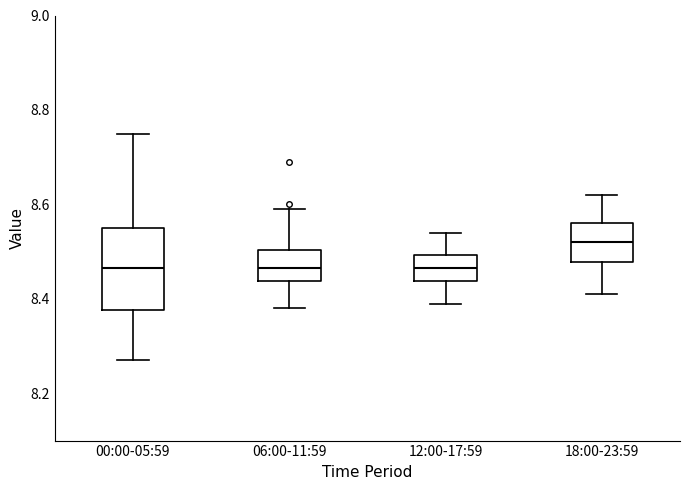

Reading left to right, read every box against the y-axis: the position of its median line, the range the box covers, and the ends of its whiskers. The values are not printed on the chart, so give them approximately, as read against the axis.

00:00-05:59: median 8.46, box 8.38 to 8.56, whiskers 8.28 to 8.76
06:00-11:59: median 8.46, box 8.44 to 8.50, whiskers 8.38 to 8.60
12:00-17:59: median 8.46, box 8.44 to 8.50, whiskers 8.40 to 8.54
18:00-23:59: median 8.52, box 8.48 to 8.56, whiskers 8.42 to 8.62